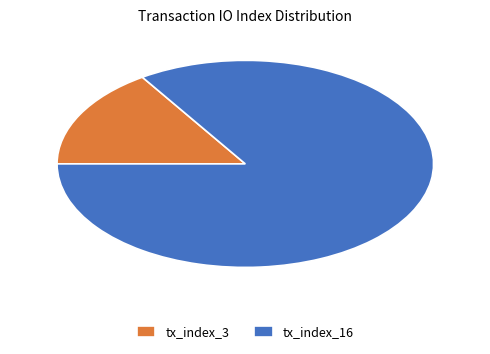

Rank the categories by value from lowest to highest.

tx_index_3, tx_index_16